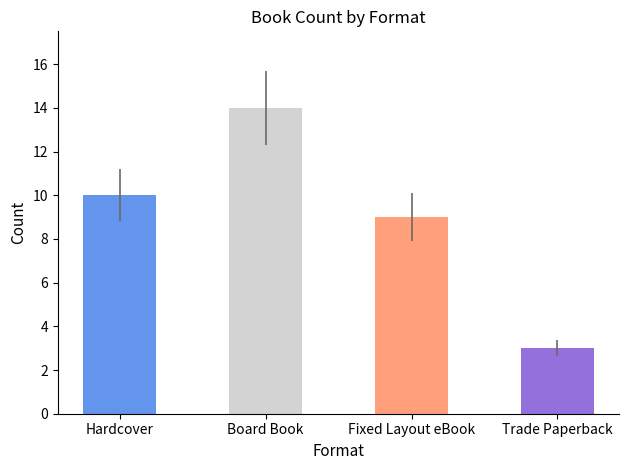

The value at Trade Paperback is 3. True or false?

True